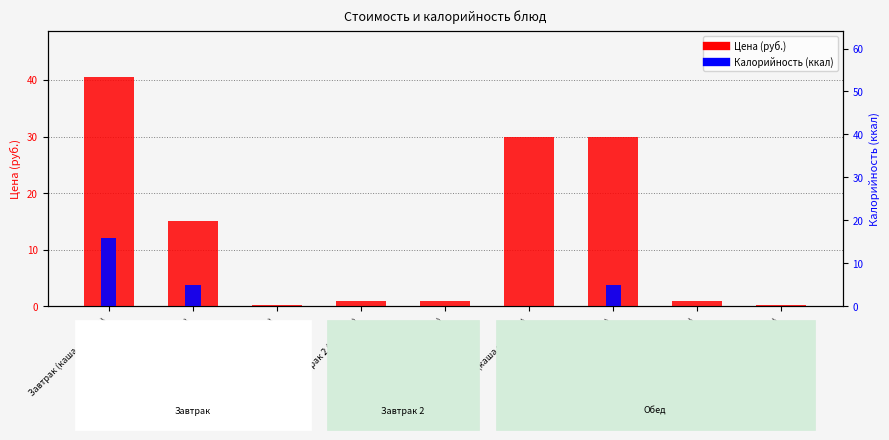

What is the label of the 2nd bar from the right?

Обед (вафли)